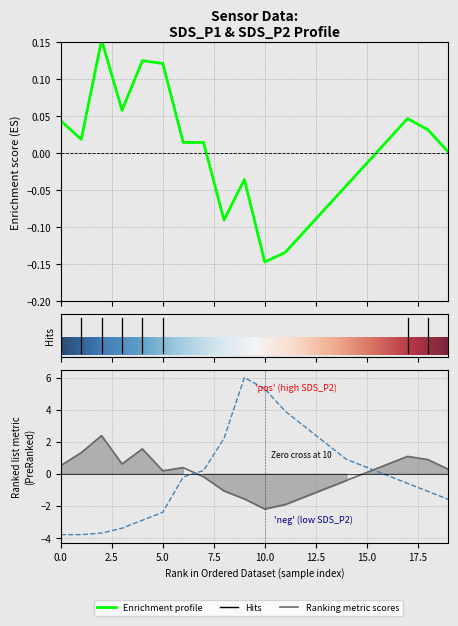

What is the value of the SDS_P2 point at the 6th from the left?

0.2